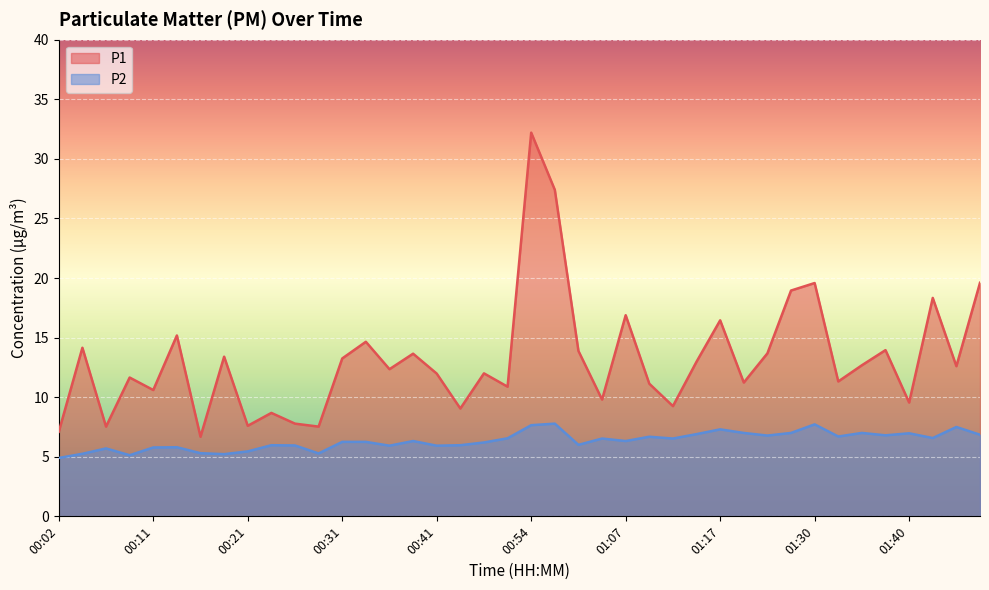

How many values in the P1 series are below 12?

18